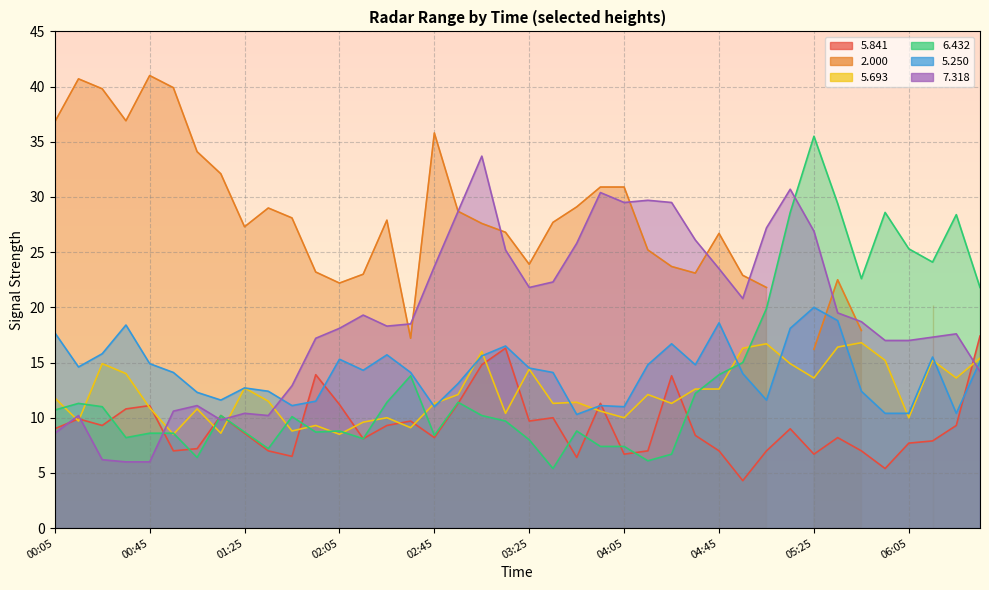

How many data points in   6.432 are less than 10?

18